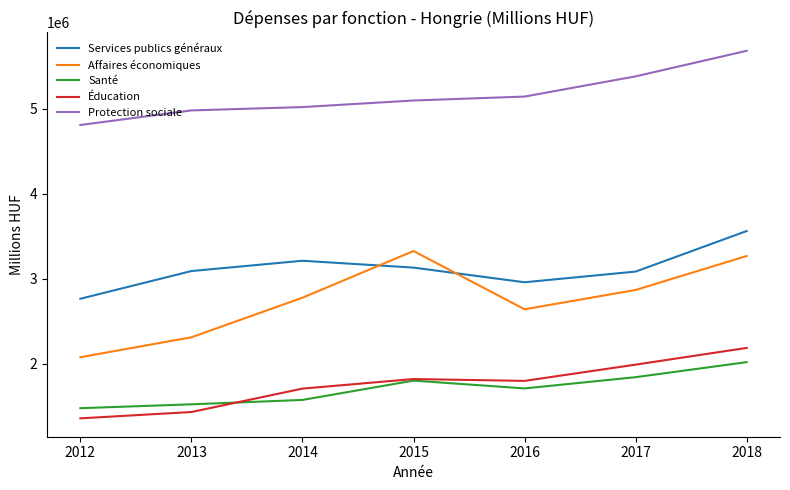

In Services publics généraux, how many points are higher than both neighbors (excluding endpoints)?

1